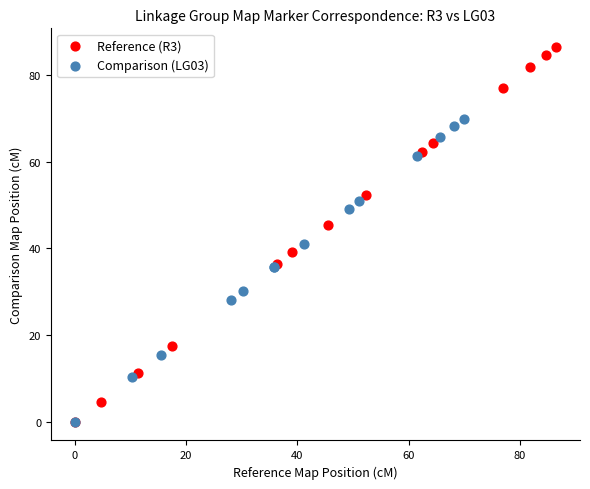

Which series has the largest Y range (max minus min)?

Reference (R3)